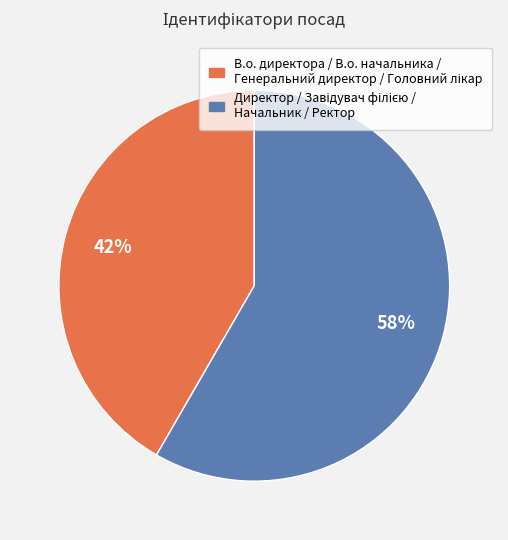

To the nearest percent, what is the average slice percentage?

50%